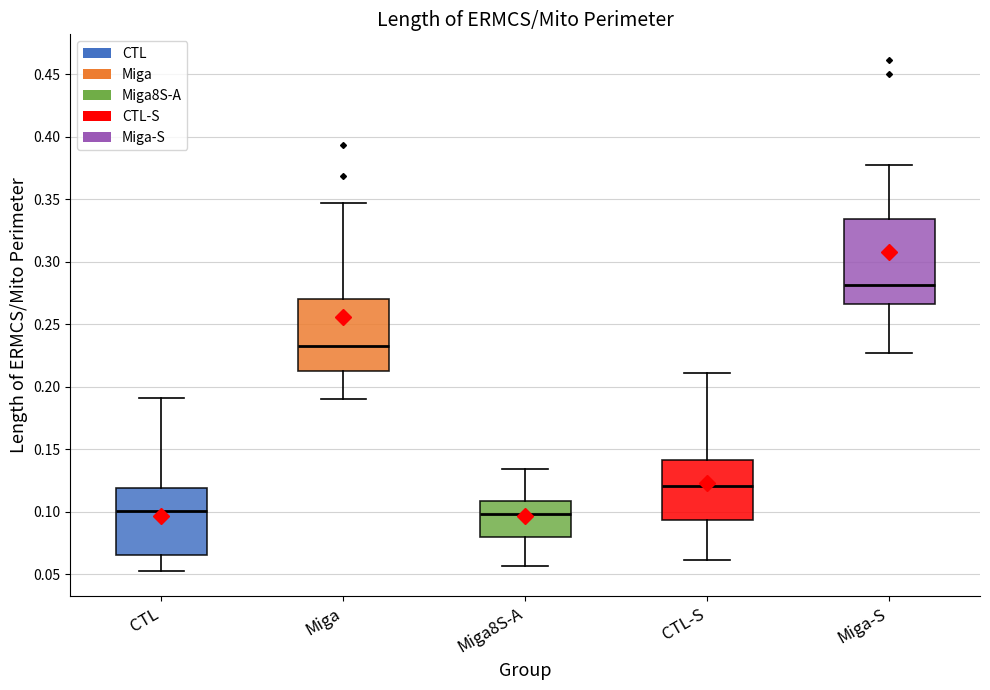

Where does the upper whisker of the box for CTL end on the y-axis? The values are not printed on the chart, so give them approximately, as read against the axis.

0.190